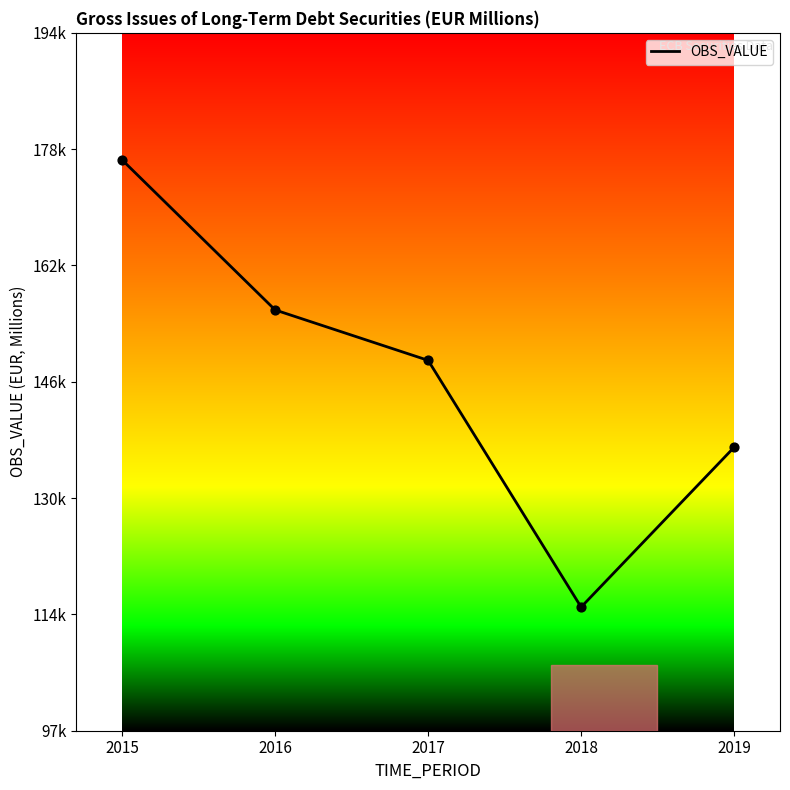

Is this an area chart (filled region under the line)?

No